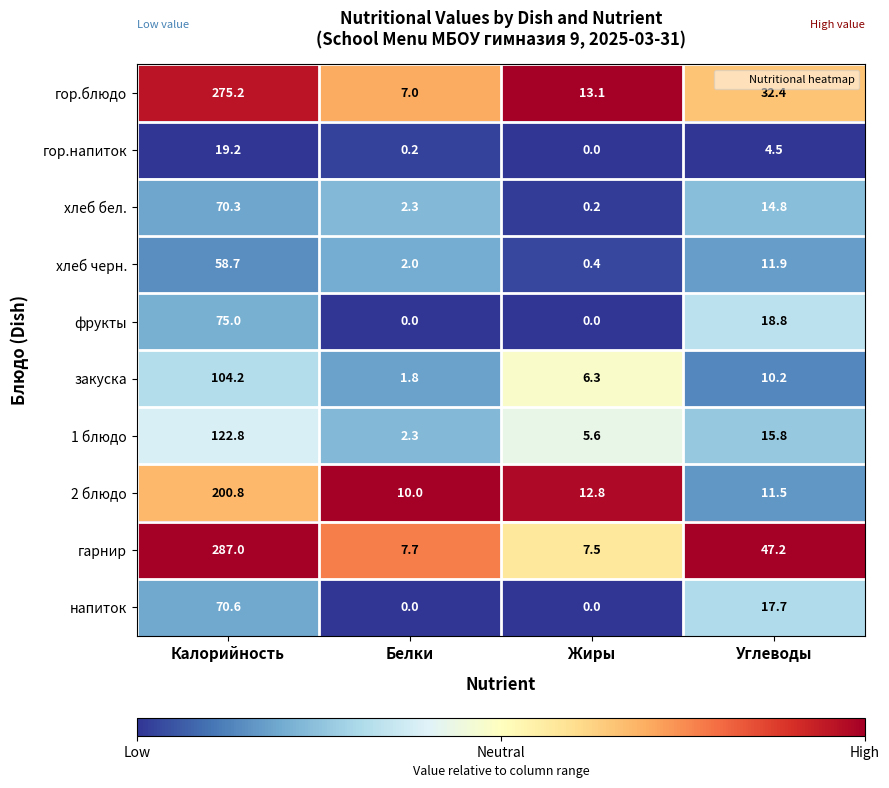

Where is гор.блюдо nearest to the value 141?

Углеводы